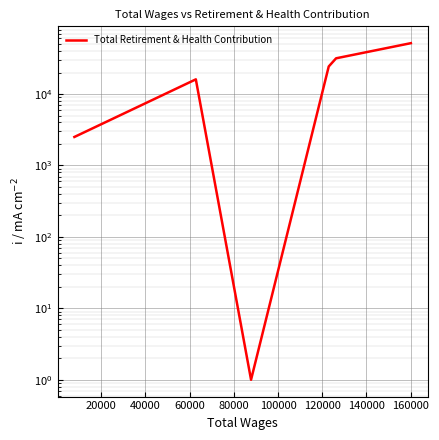

What is the minimum value shown in the chart?

1